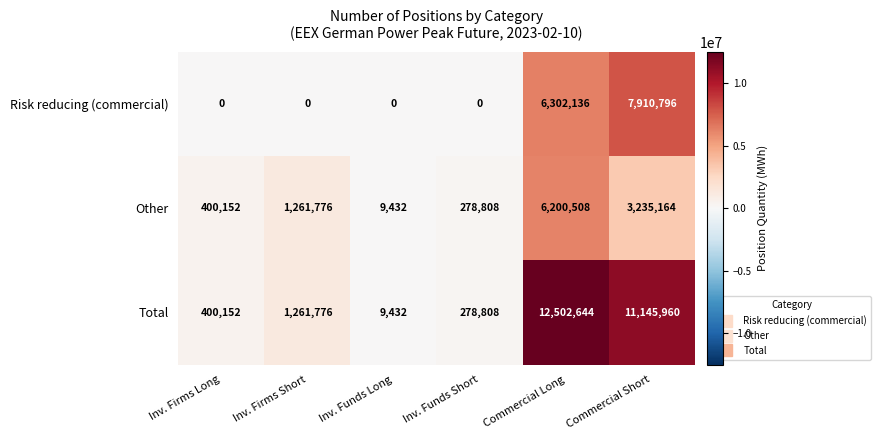

How many positive values does the Risk reducing (commercial) series have?

2